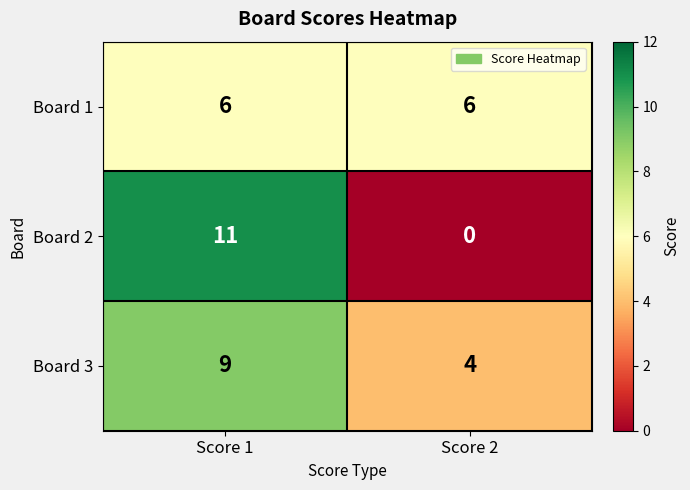

What is the average value of the Board 1 series?

6